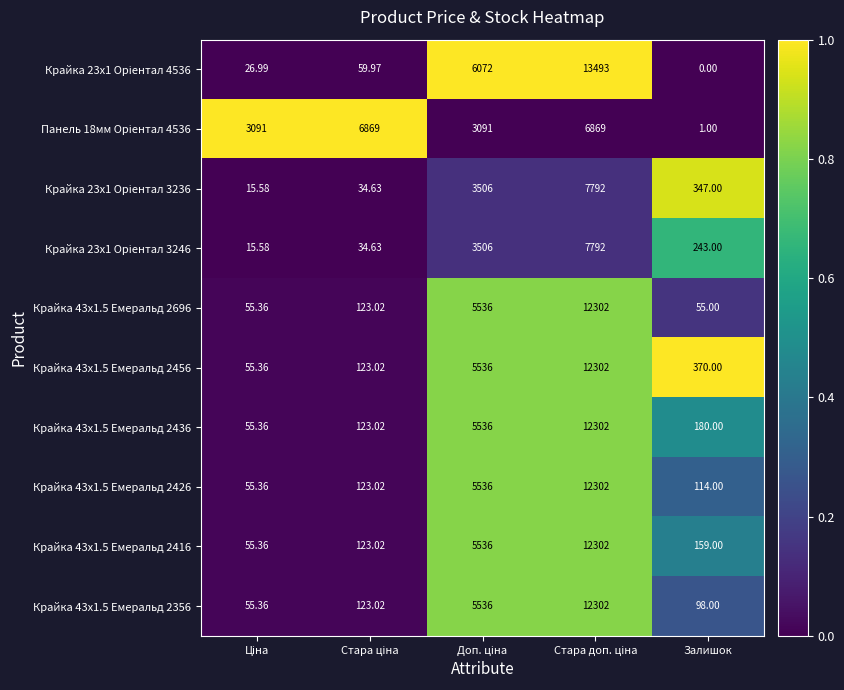

At which category does the chart reach its minimum across all series?

Залишок